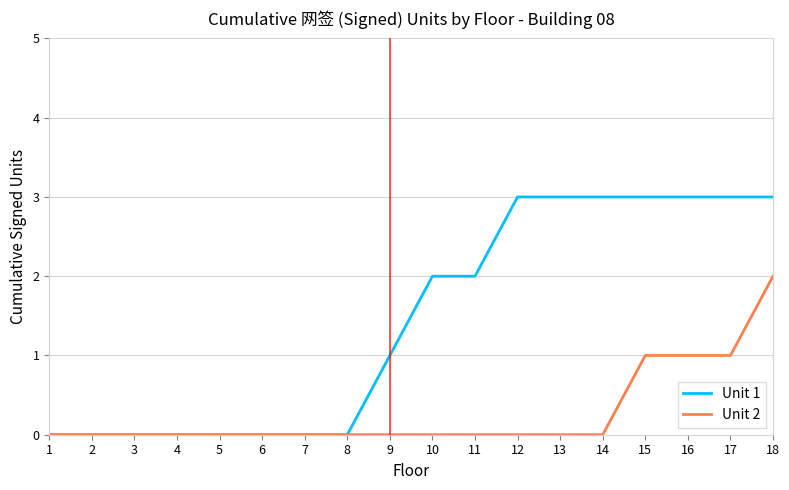

The Unit 2 series shows 0 at 5. True or false?

True